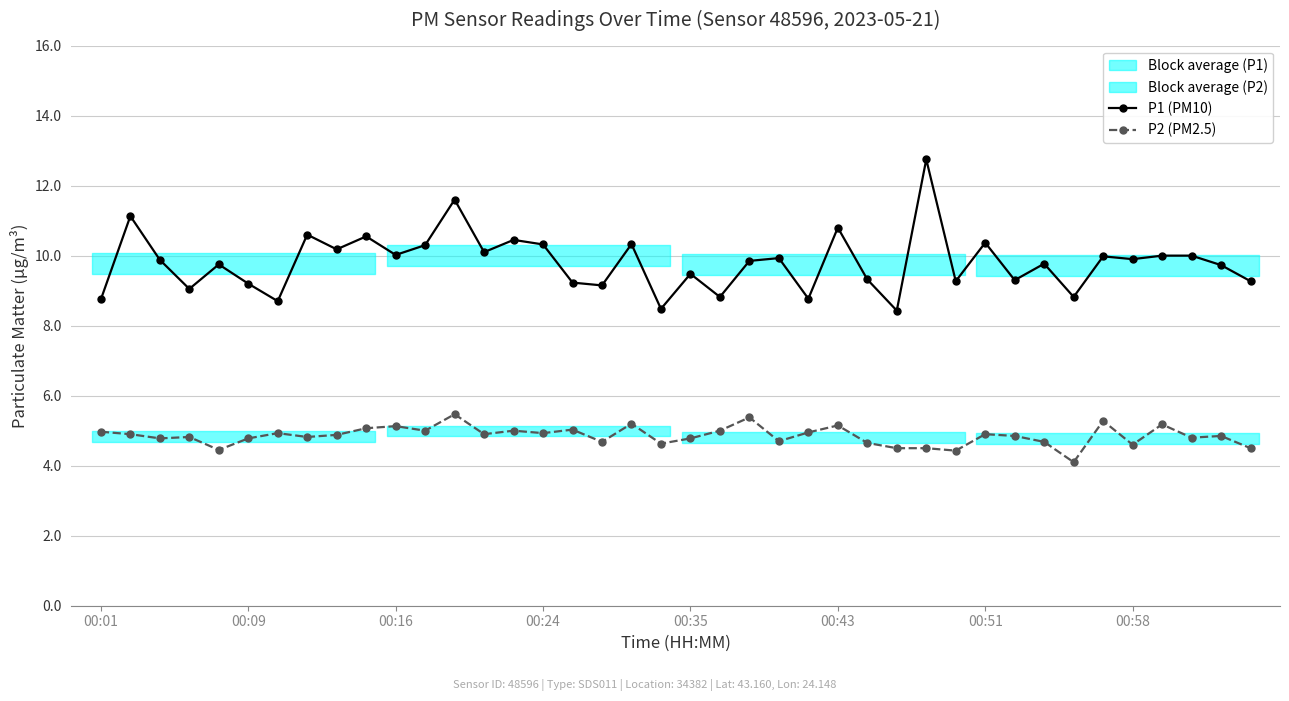

What is the value of the P2 (PM2.5) point at the 15th from the left?

5.0